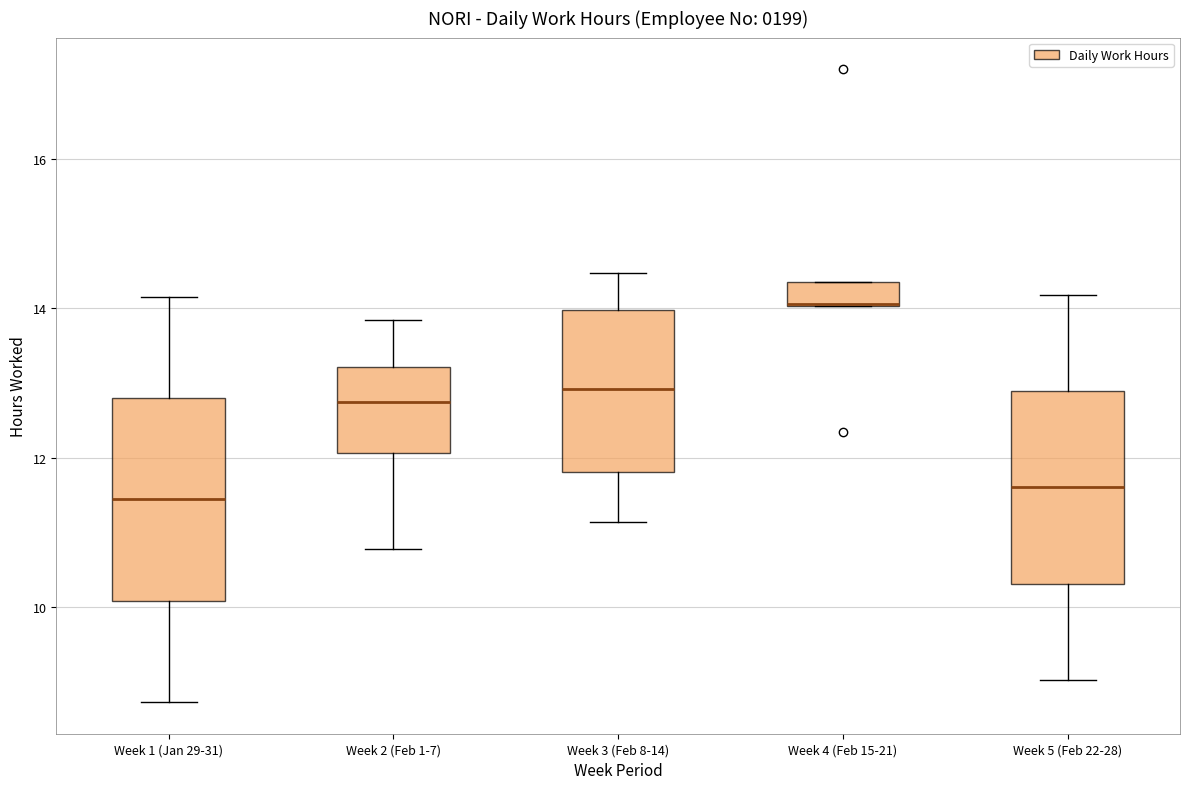

Where is the upper edge of the box for Week 4 (Feb 15-21) on the y-axis? The values are not printed on the chart, so give them approximately, as read against the axis.

14.4